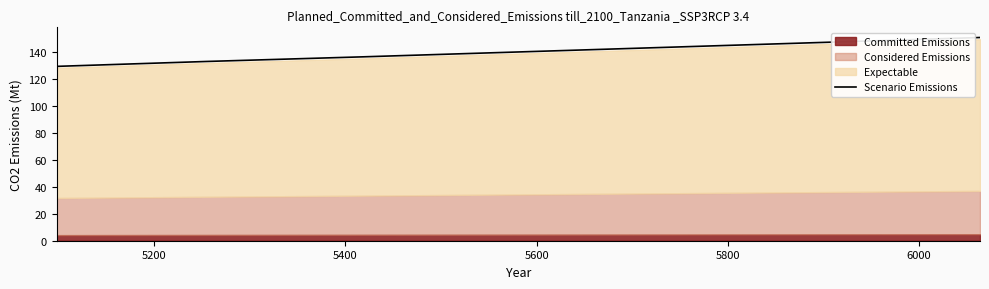

True or false: Scenario Emissions has more than 0 points higher than both neighbors.

False